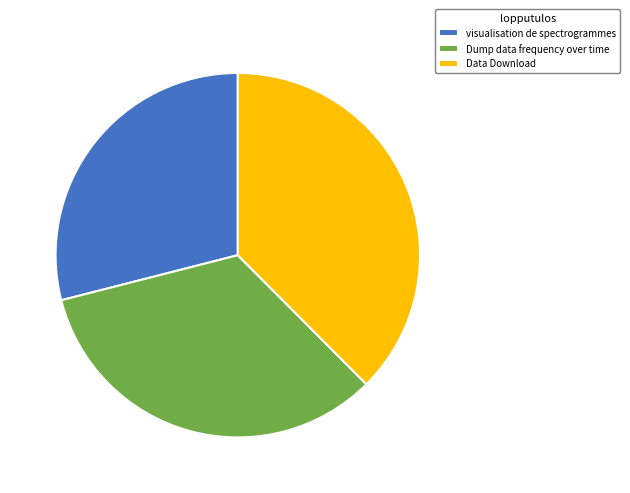

Rank the categories by value from highest to lowest.

Data Download, Dump data frequency over time, visualisation de spectrogrammes